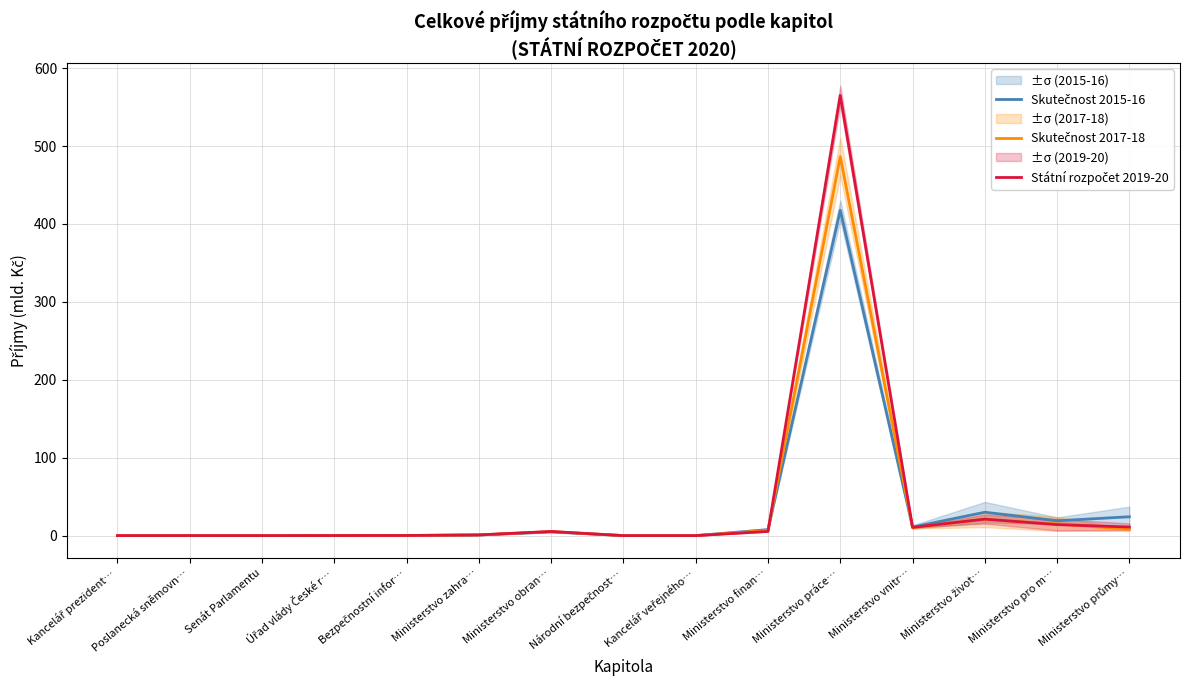

Where is the first local maximum for Státní rozpočet 2019-20?

Poslanecká sněmovn…